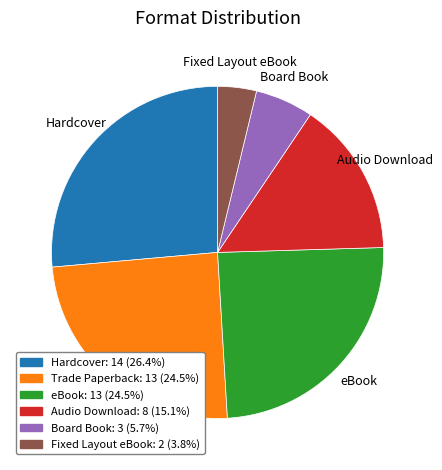

Which category has the biggest portion of the pie?

Hardcover